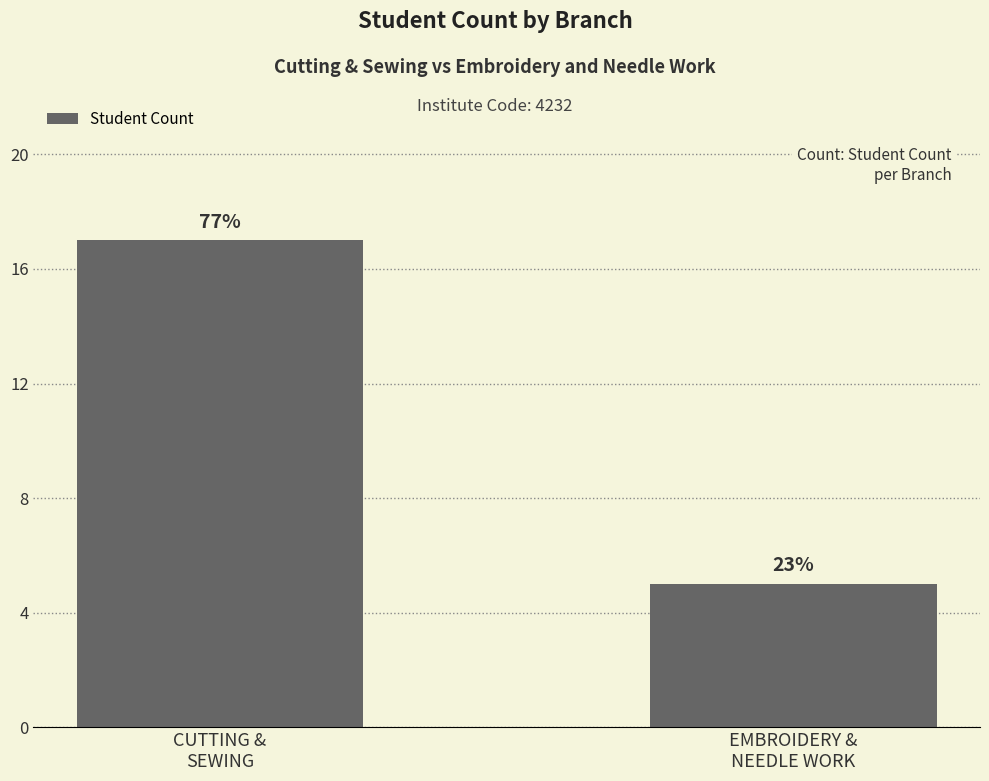

Are the bars horizontal?

No